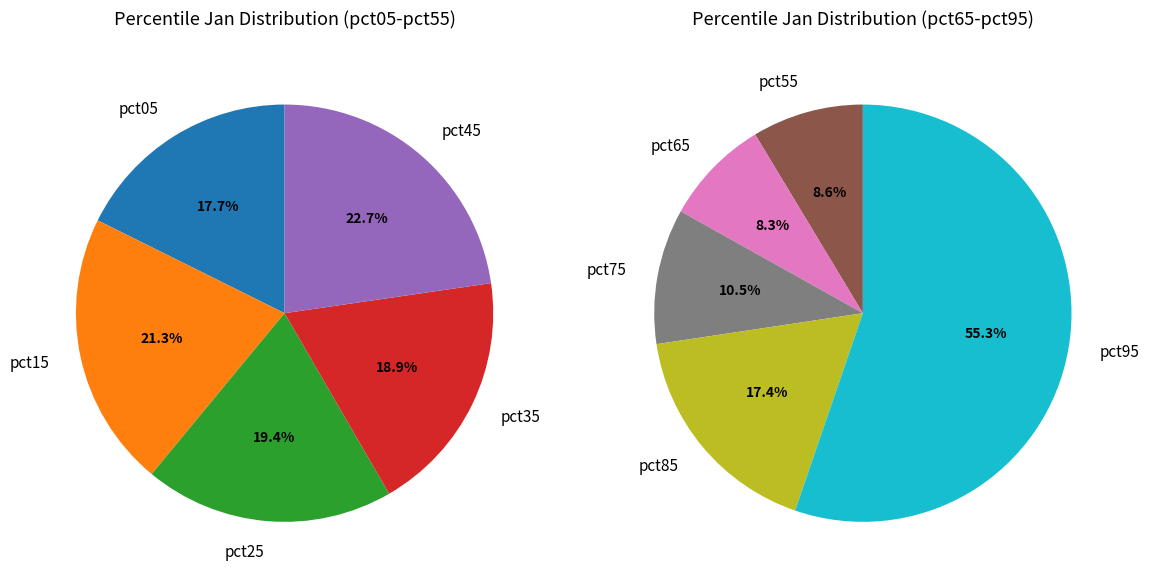

What is the largest slice in the pie chart?

pct95